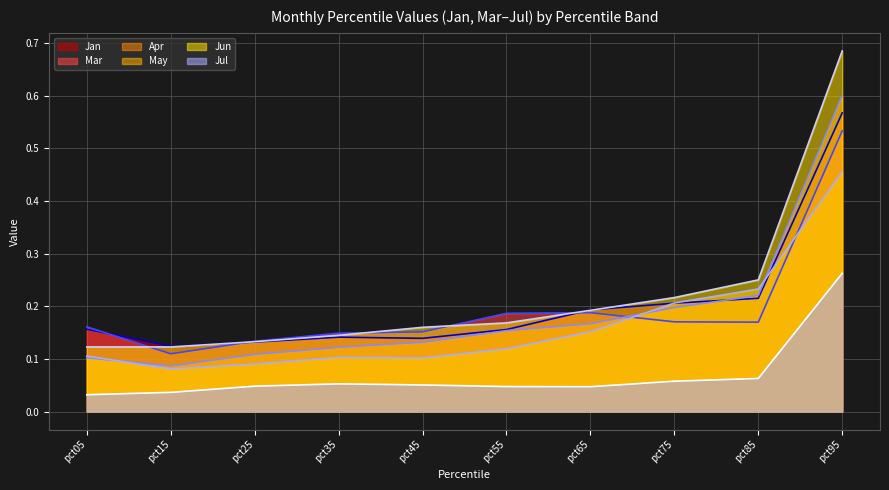

Reading right to left, extract all data points from this chart.

Jan line: pct95=0.6	pct85=0.2	pct75=0.2	pct65=0.2	pct55=0.2	pct45=0.1	pct35=0.1	pct25=0.1	pct15=0.1	pct05=0.2
Mar line: pct95=0.5	pct85=0.2	pct75=0.2	pct65=0.2	pct55=0.2	pct45=0.2	pct35=0.1	pct25=0.1	pct15=0.1	pct05=0.2
Apr line: pct95=0.6	pct85=0.2	pct75=0.2	pct65=0.2	pct55=0.2	pct45=0.1	pct35=0.1	pct25=0.1	pct15=0.1	pct05=0.1
May line: pct95=0.5	pct85=0.2	pct75=0.2	pct65=0.2	pct55=0.1	pct45=0.1	pct35=0.1	pct25=0.1	pct15=0.1	pct05=0.1
Jun line: pct95=0.7	pct85=0.3	pct75=0.2	pct65=0.2	pct55=0.2	pct45=0.2	pct35=0.1	pct25=0.1	pct15=0.1	pct05=0.1
Jul line: pct95=0.3	pct85=0.1	pct75=0.1	pct65=0.0	pct55=0.0	pct45=0.1	pct35=0.1	pct25=0.0	pct15=0.0	pct05=0.0